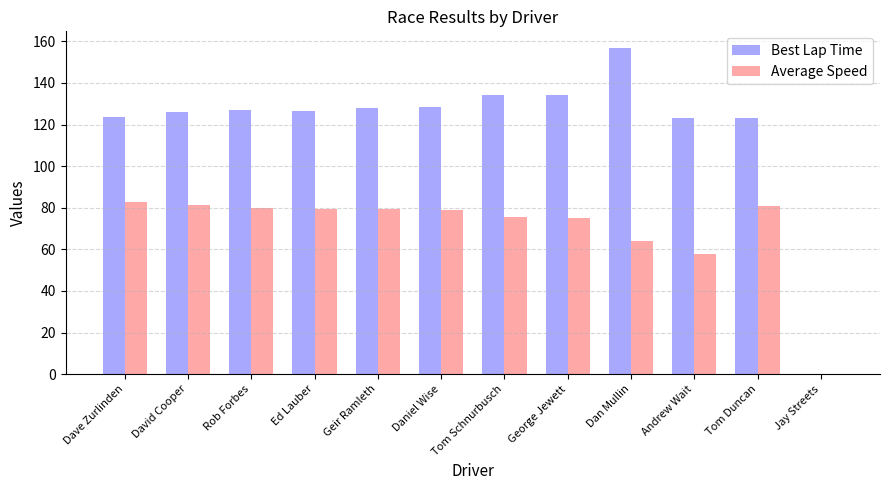

What is the approximate value of Best Lap Time at Dan Mullin?

157.0